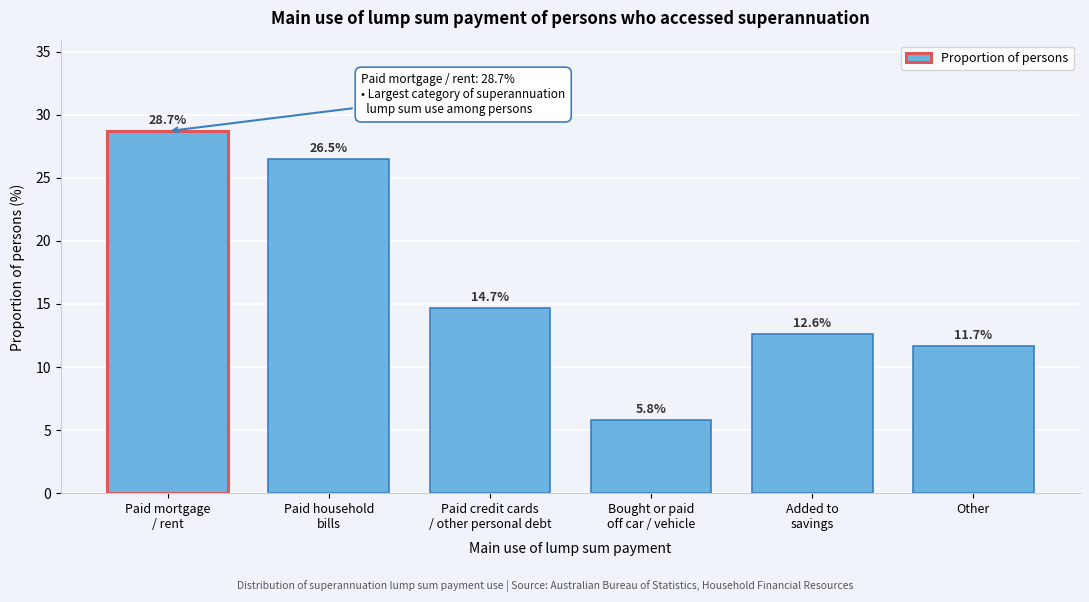

Reading left to right, extract all data points from this chart.

28.7	26.5	14.7	5.8	12.6	11.7